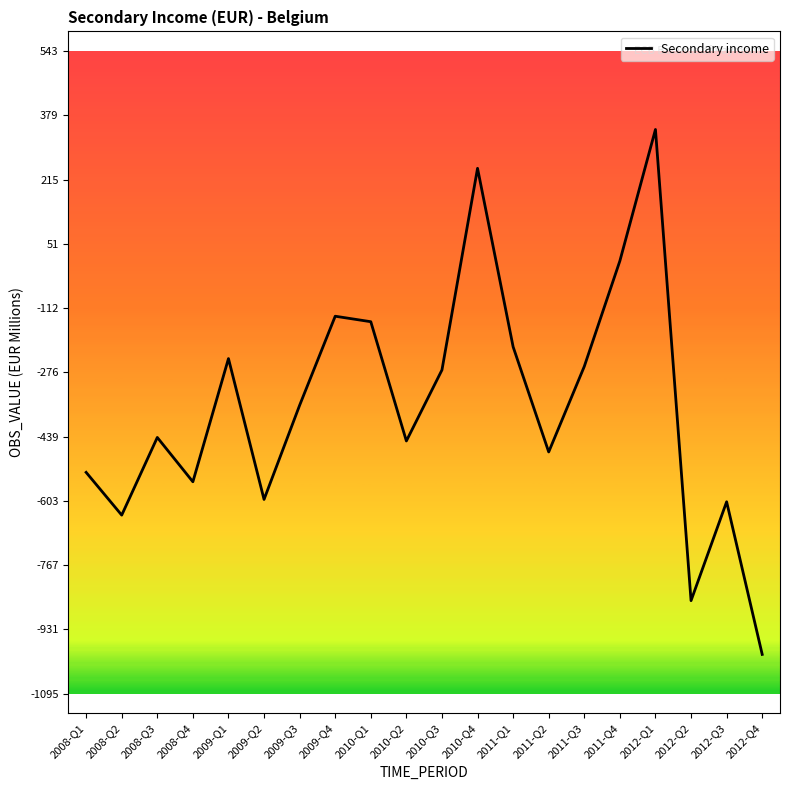

What is the smallest value displayed?

-995